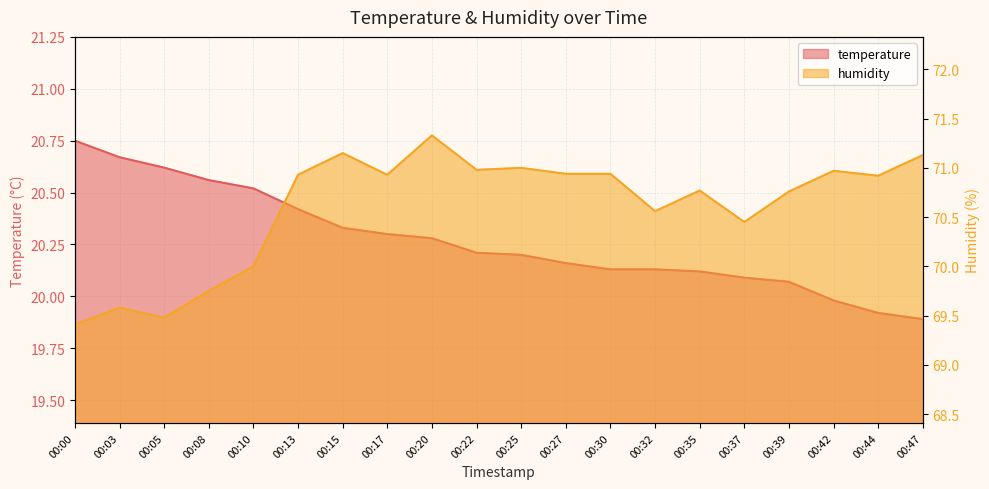

True or false: temperature and humidity cross at least once.

False